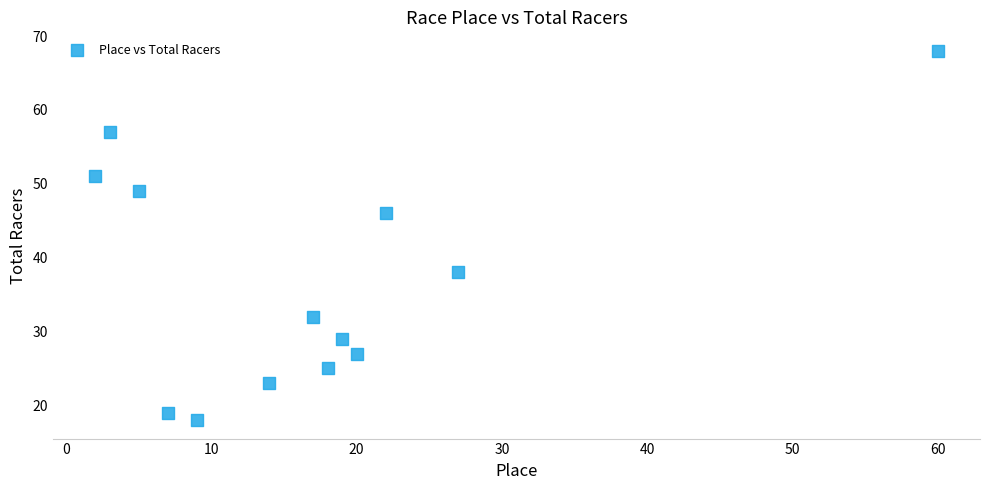

What is the range of X values (max minus min)?

58